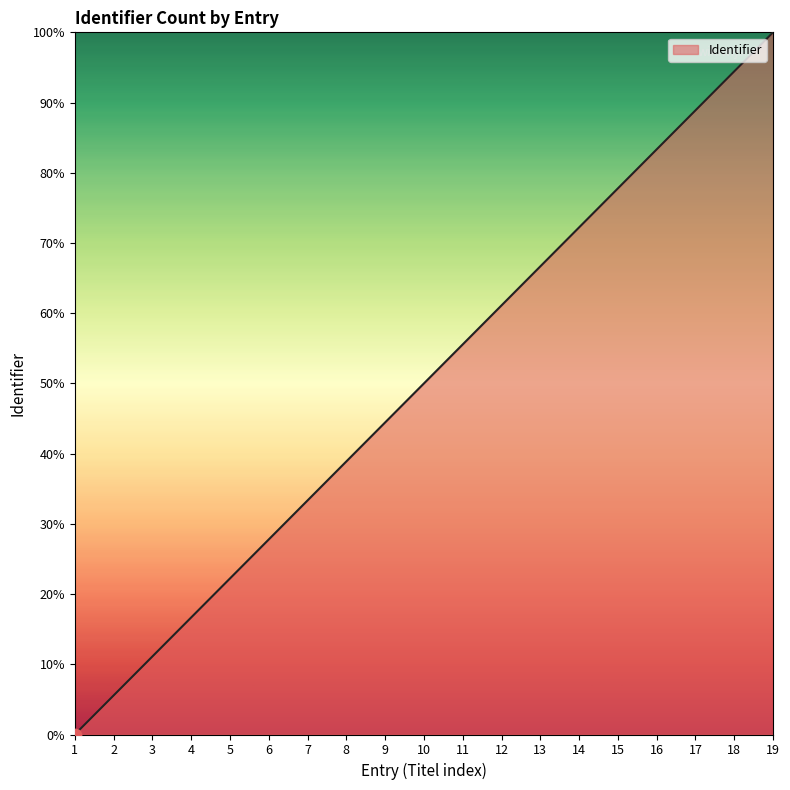

Between 9 and 16, which is larger?

16